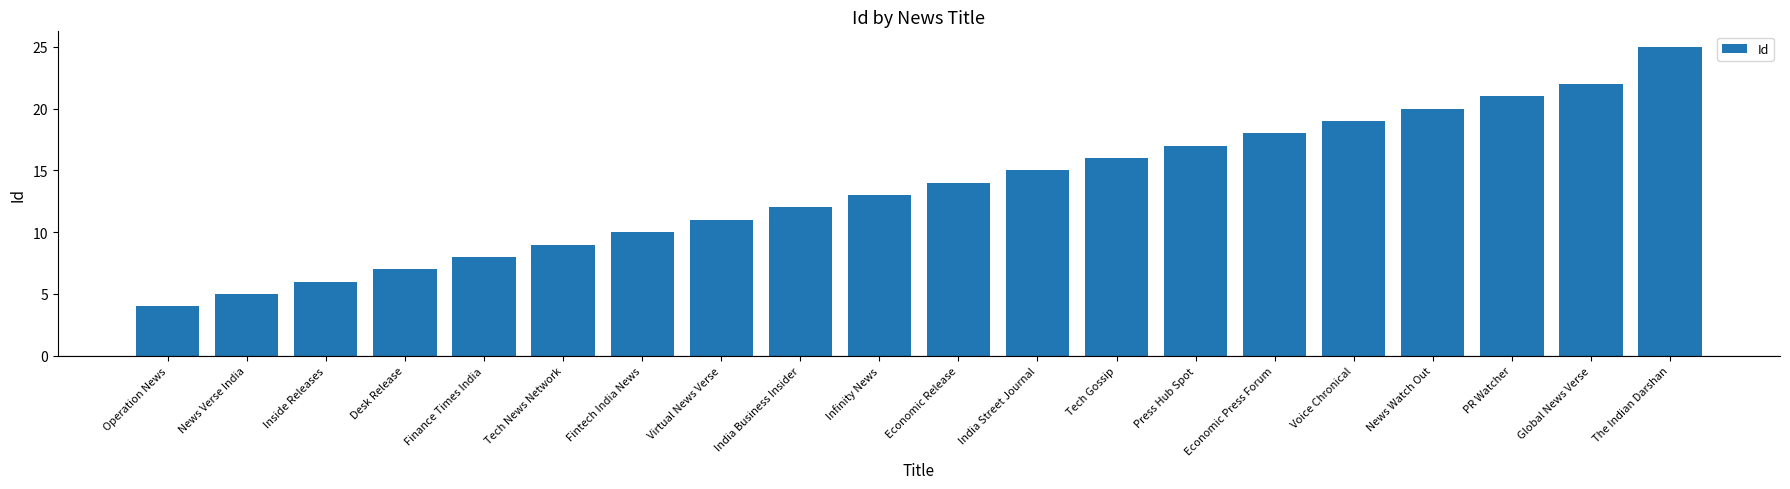

True or false: the data shows 9 at Press Hub Spot.

False